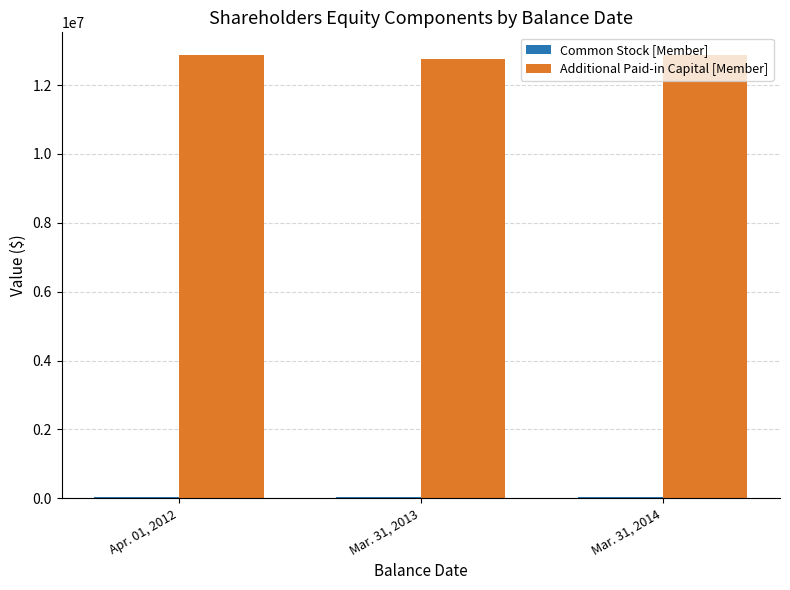

How many data points does each series have?

3